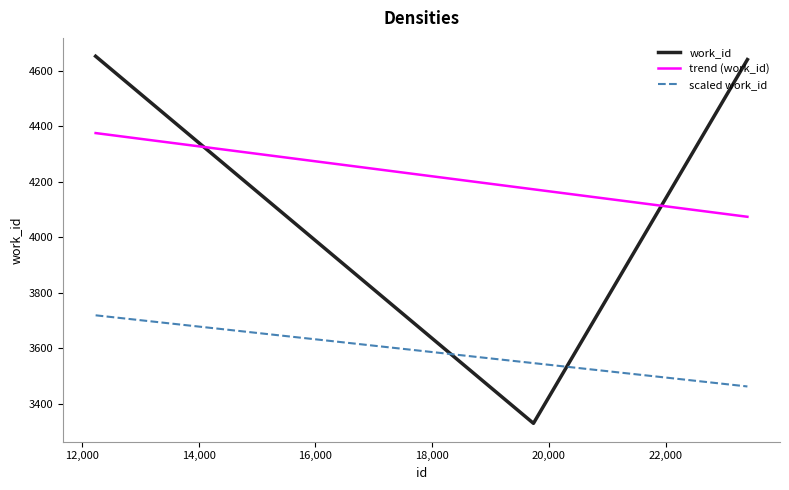

Is this an area chart (filled region under the line)?

No